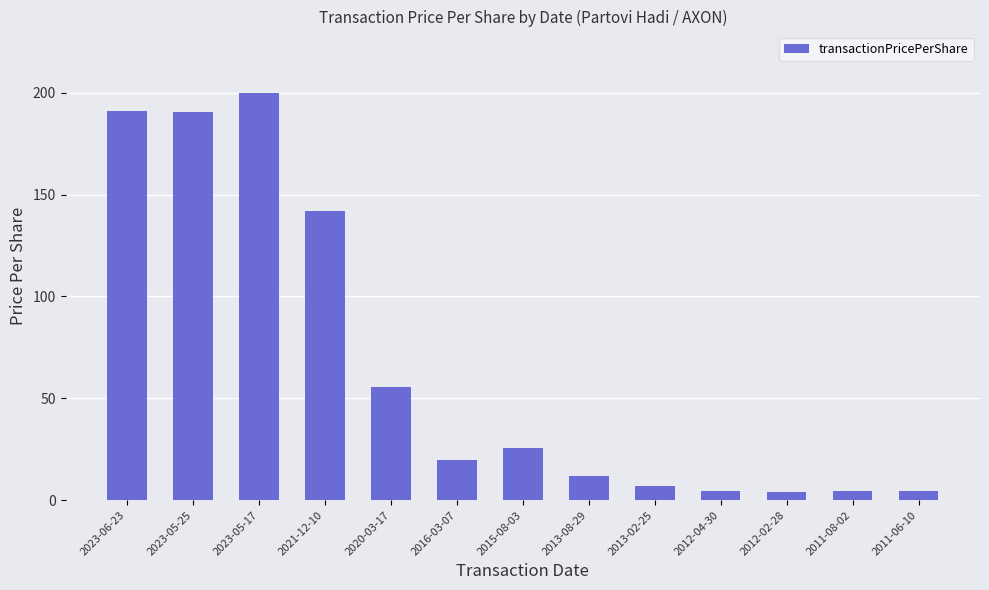

Which label corresponds to the largest value in the chart?

2023-05-17